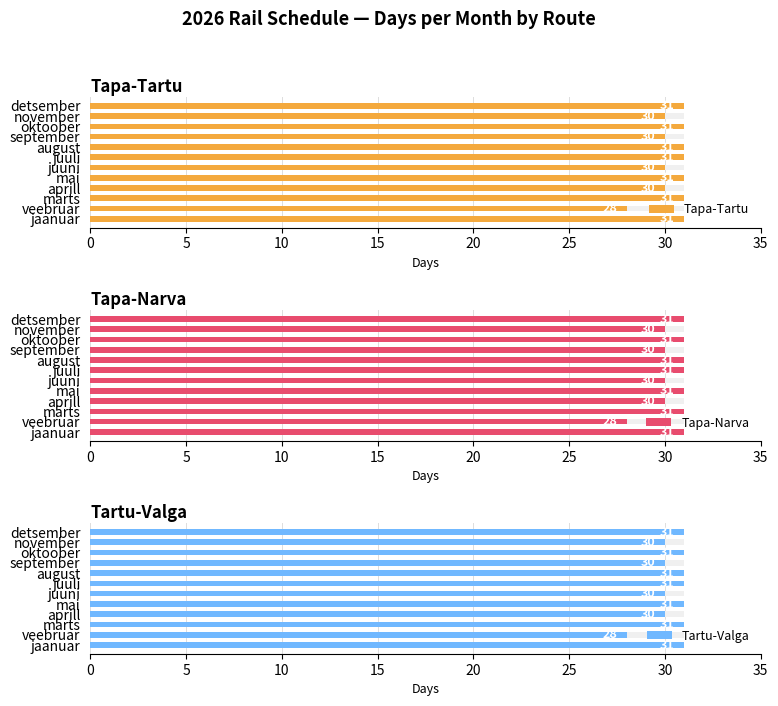

Is the value of Tapa-Narva at veebruar greater than the value of Tapa-Tartu at aprill?

No